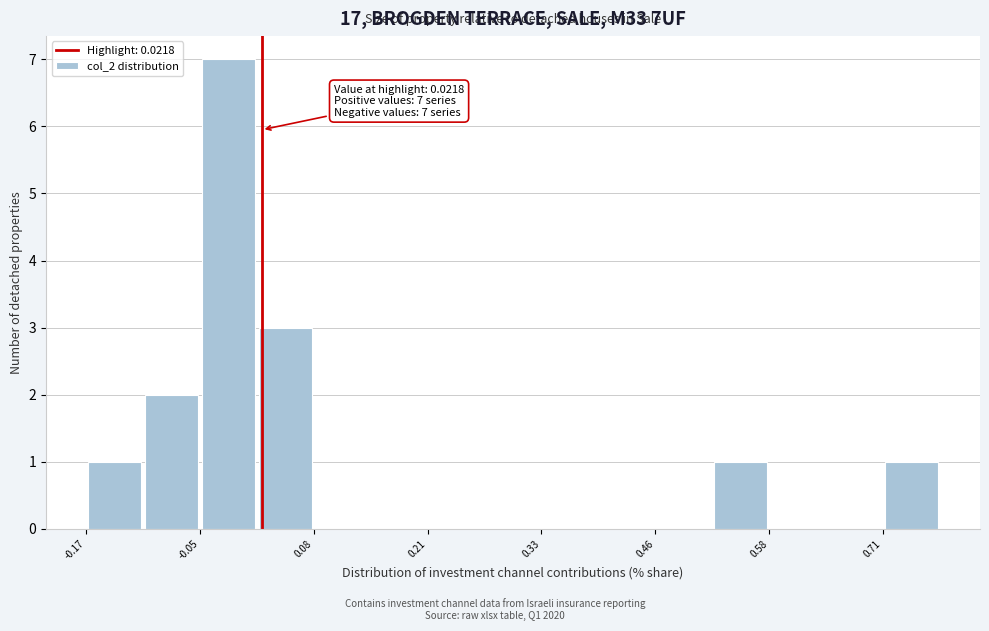

Around what value on the x-axis is the tallest bar? Give the approximate position of its centre, as read against the axis.

-0.02